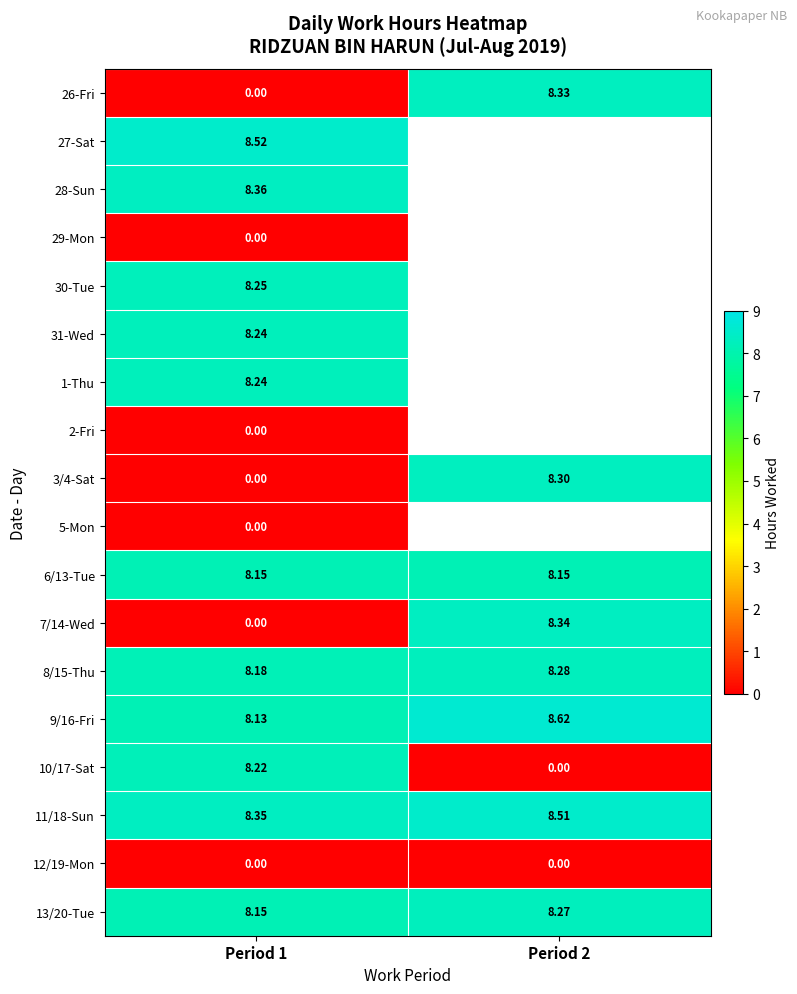

What is the total value across all series at Period 1?

90.8